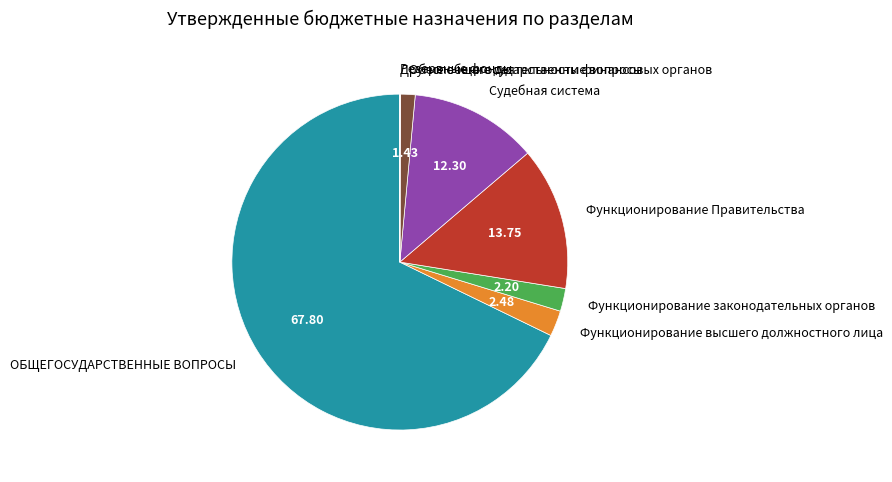

Between ОБЩЕГОСУДАРСТВЕННЫЕ ВОПРОСЫ and Функционирование Правительства, which is larger?

ОБЩЕГОСУДАРСТВЕННЫЕ ВОПРОСЫ